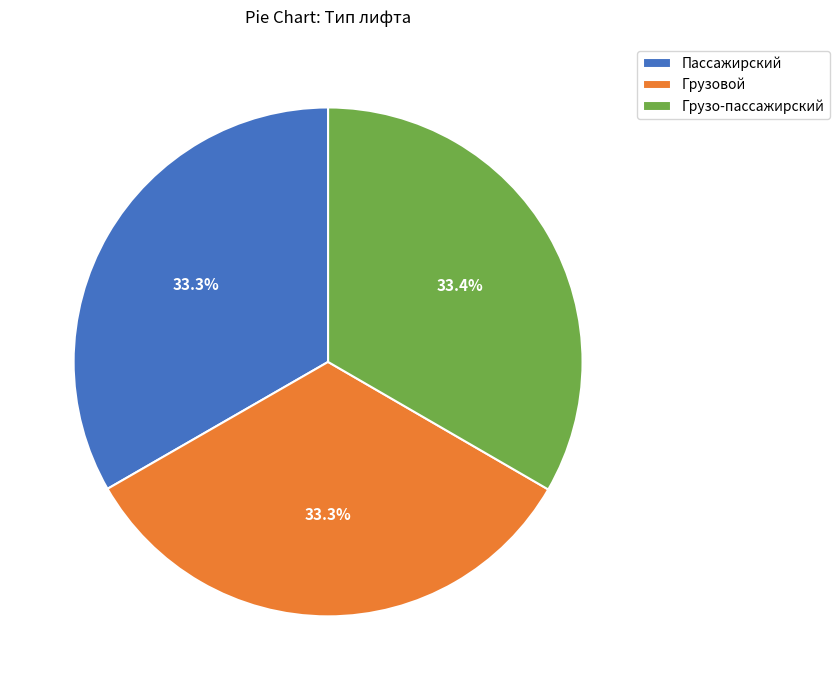

Combined, do Грузо-пассажирский and Пассажирский account for over 50%?

Yes